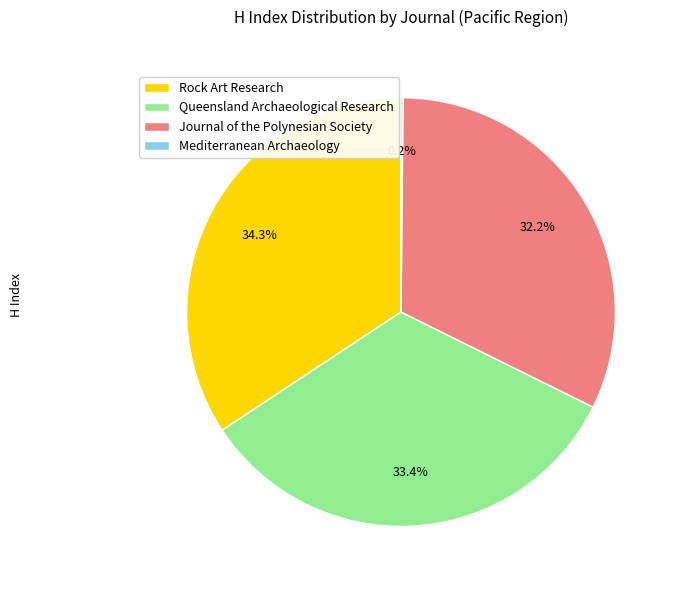

Does any single category account for the majority?

No